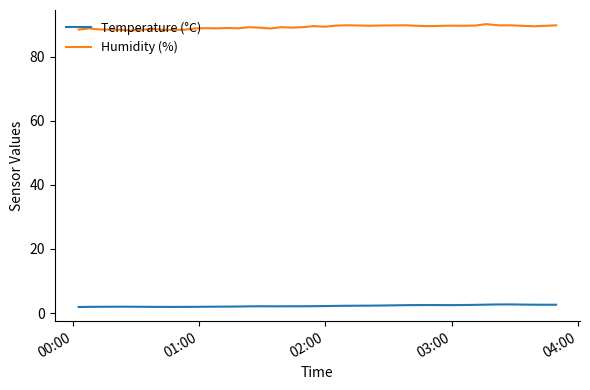

What are all the series names shown in the legend?

Temperature (°C), Humidity (%)